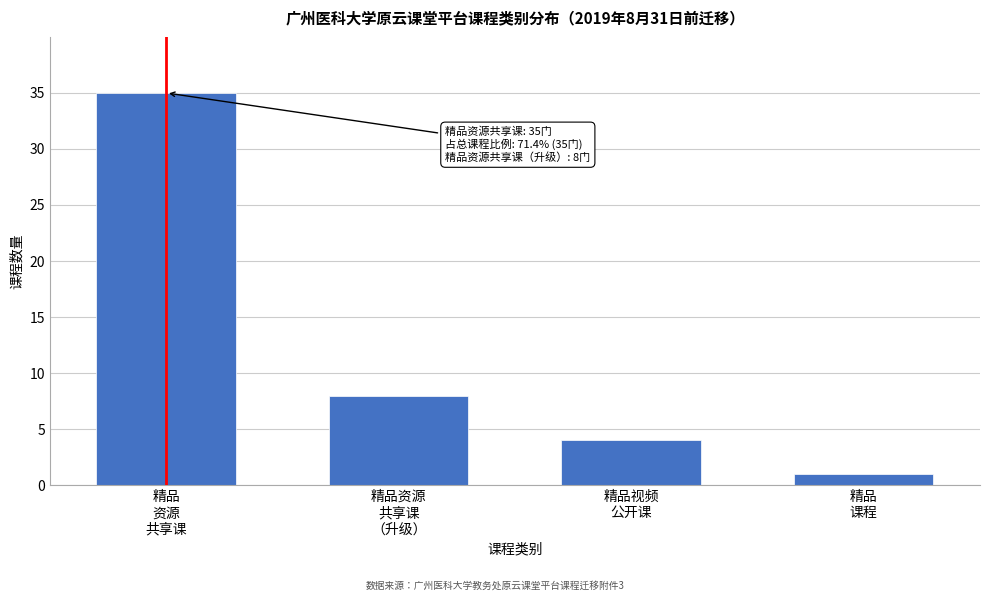

Reading right to left, transcribe all the data shown in this chart.

1	4	8	35